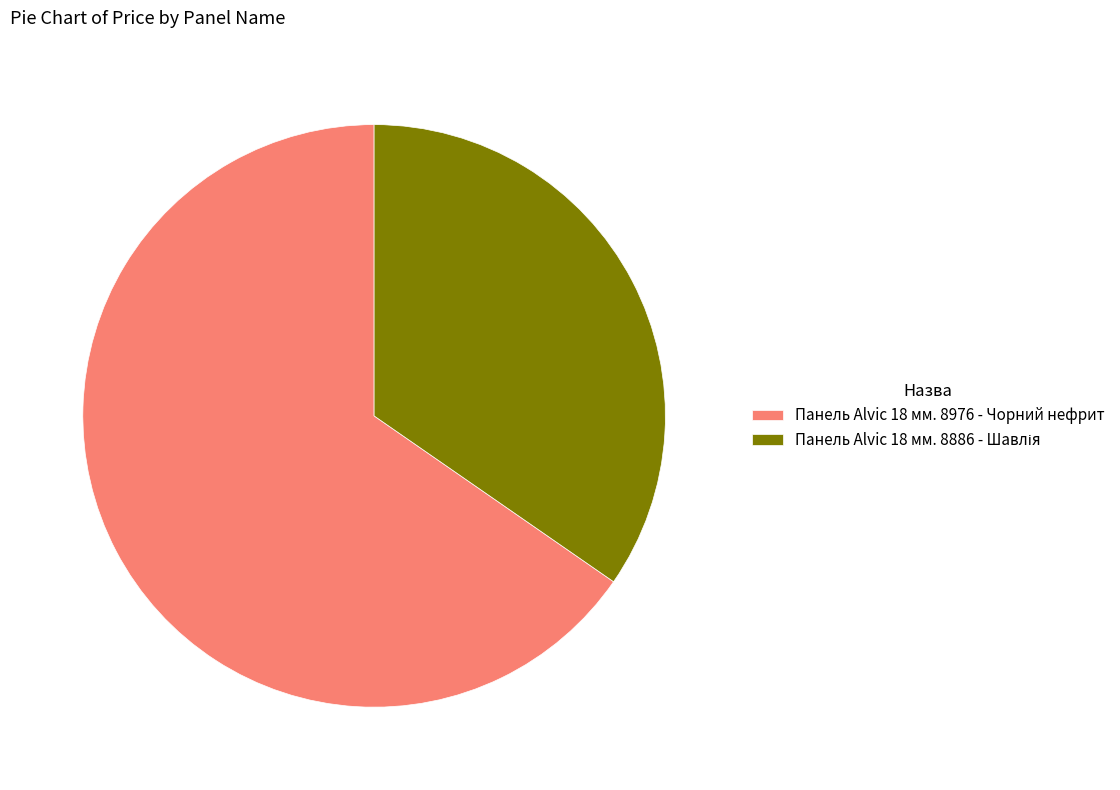

What is the majority slice?

Панель Alvic 18 мм. 8976 - Чорний нефрит